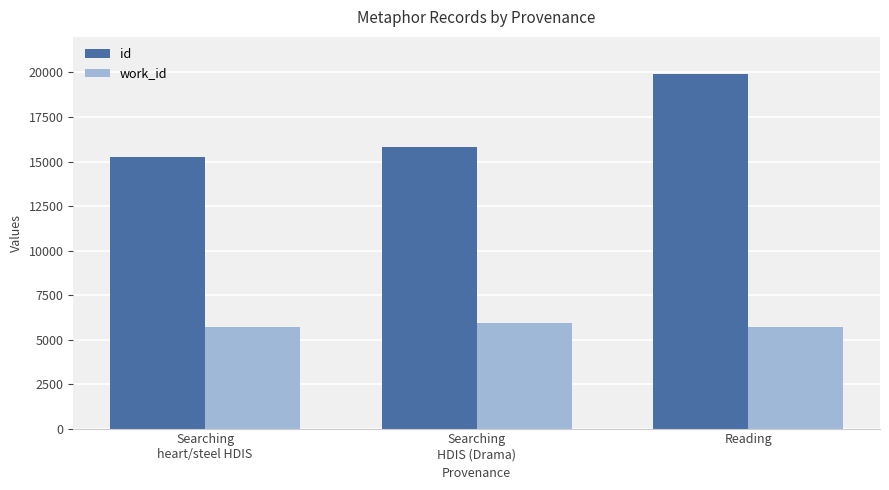

What is the greatest value displayed?

19915